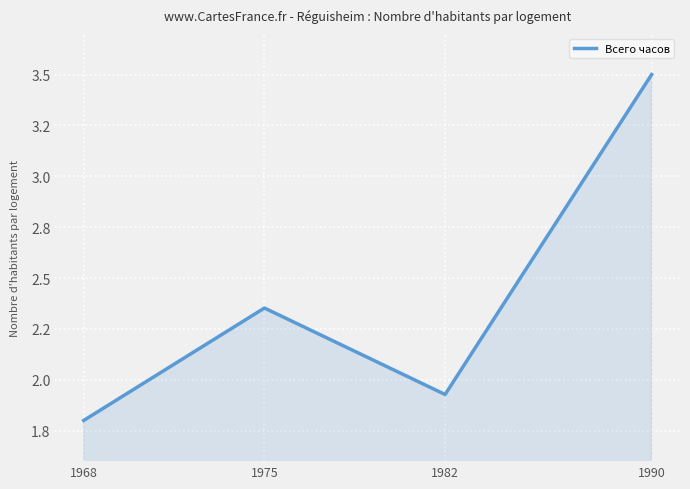

What is the average value?

2.4